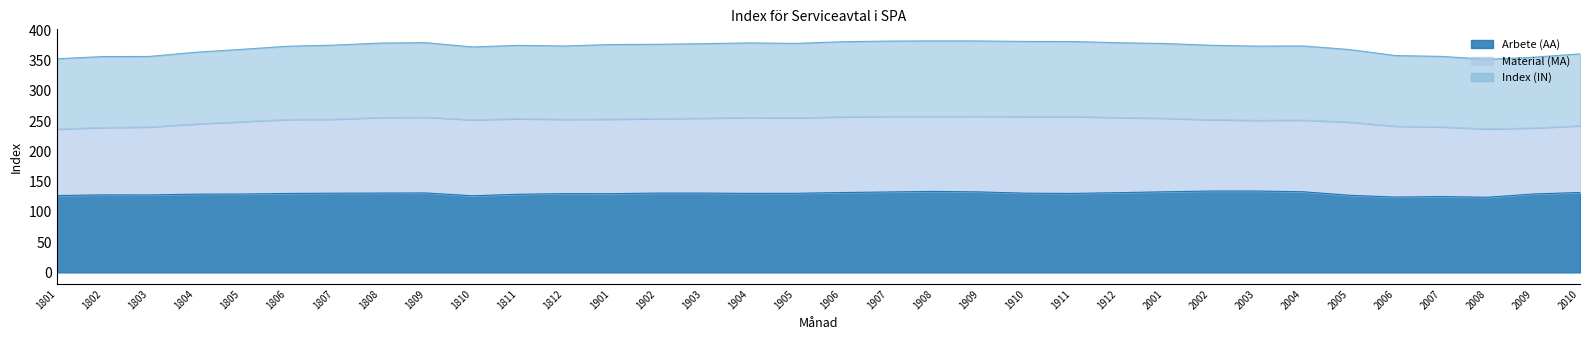

At which label does Arbete (AA) reach its peak?

2002